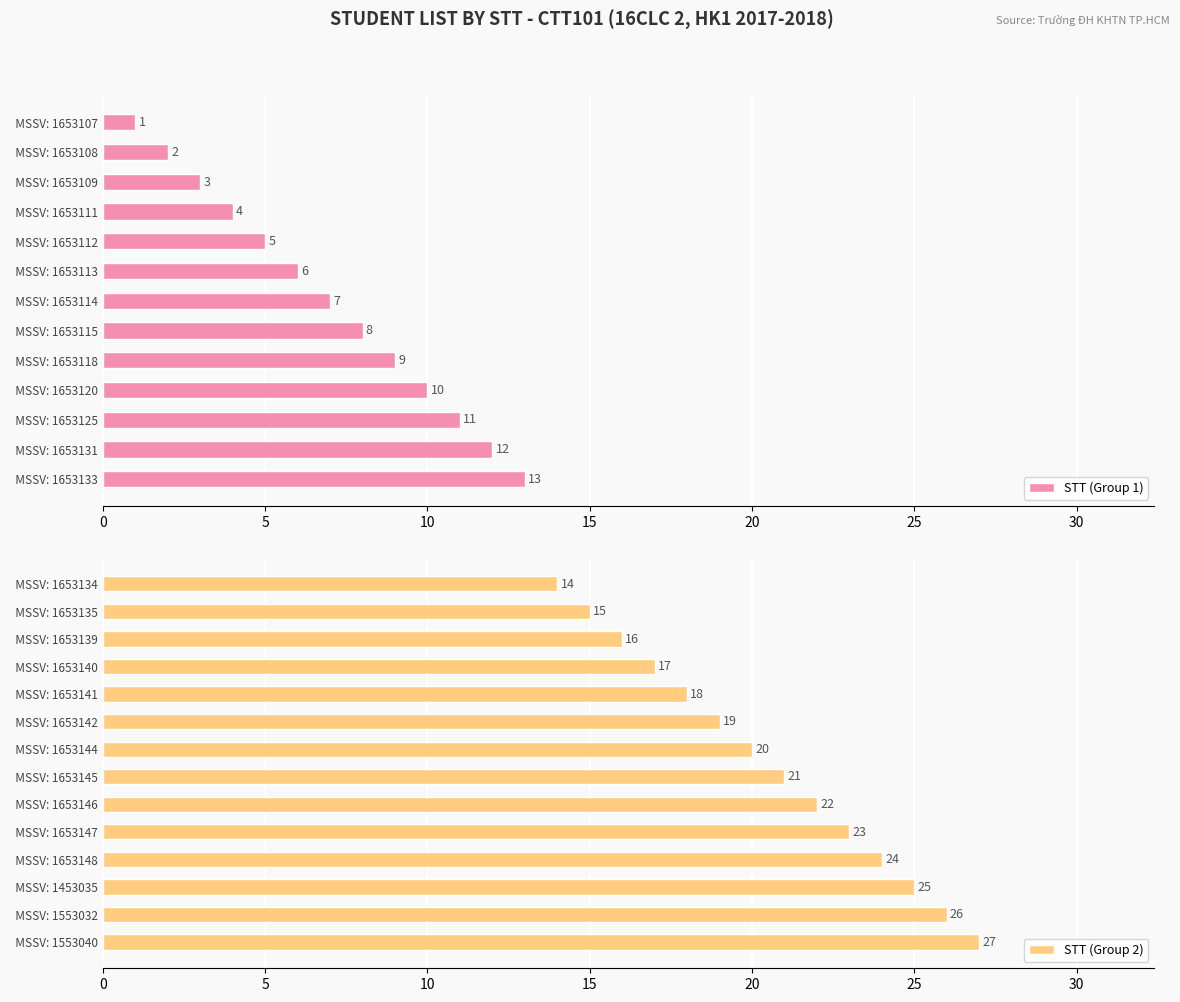

What position from the left is 1653140?

17